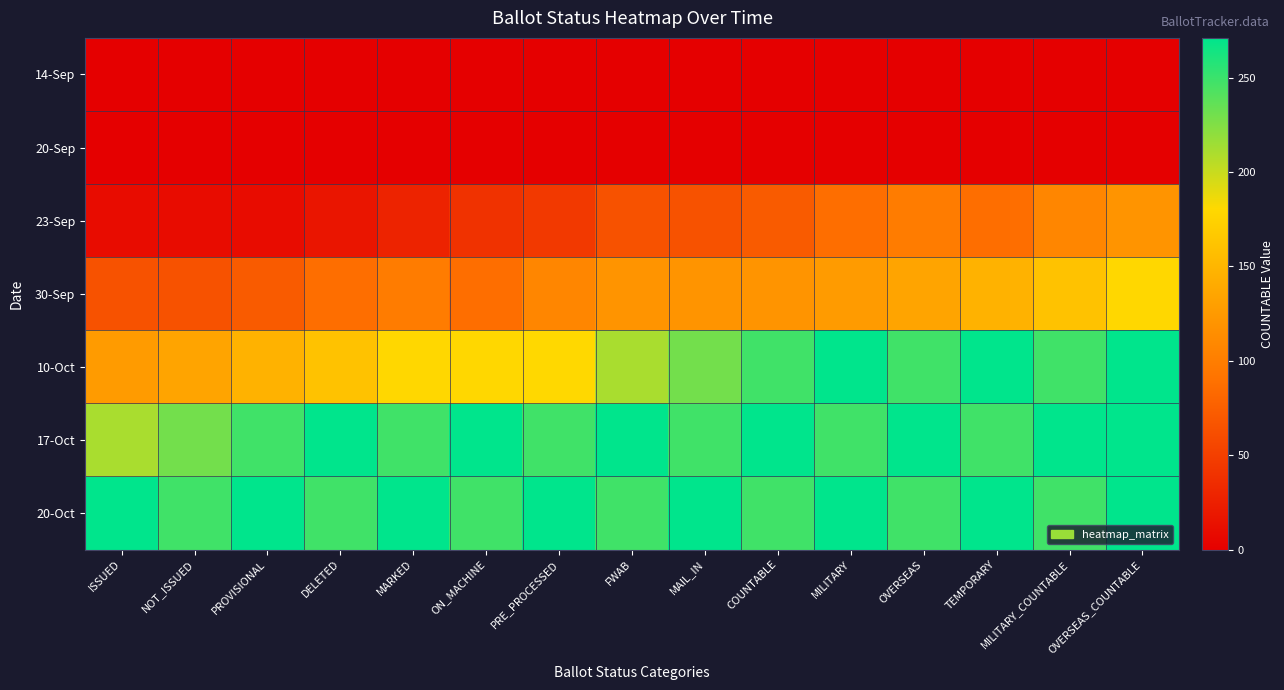

What is the total value across all series at TEMPORARY?

1024